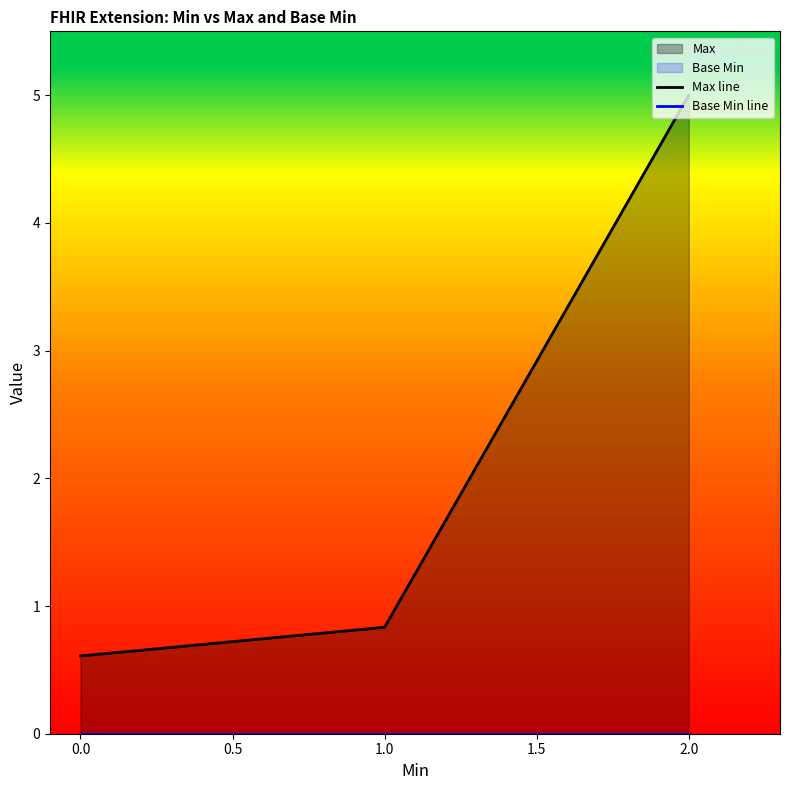

At how many categories does at least one series exceed 4?

1